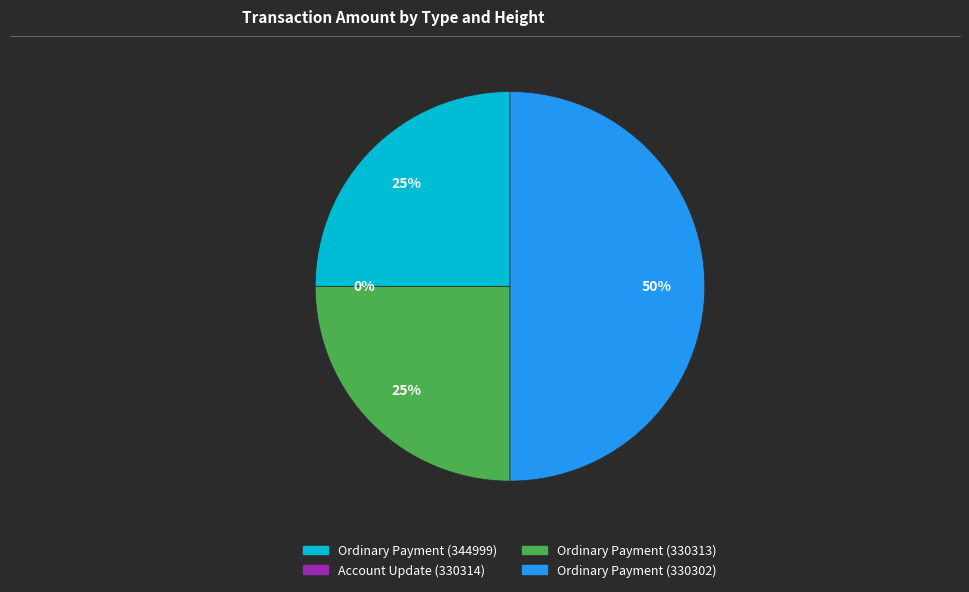

Is it true that Ordinary Payment (330302) is 36% of the pie?

False